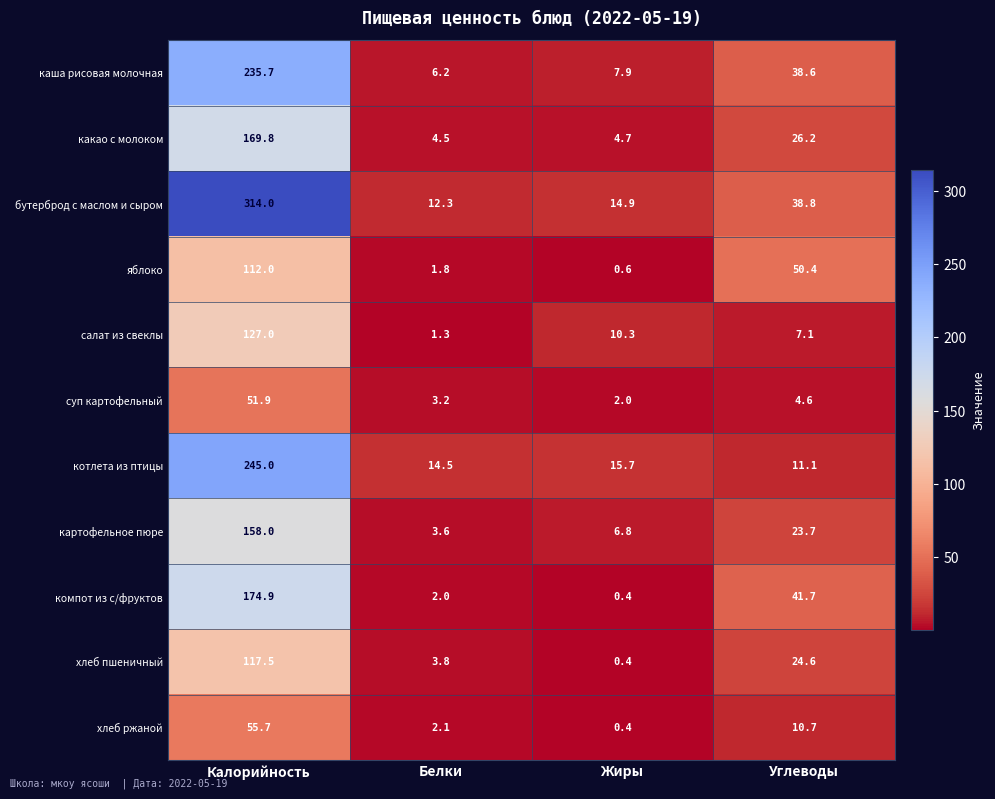

The value of котлета из птицы at Жиры is 6.0. True or false?

False